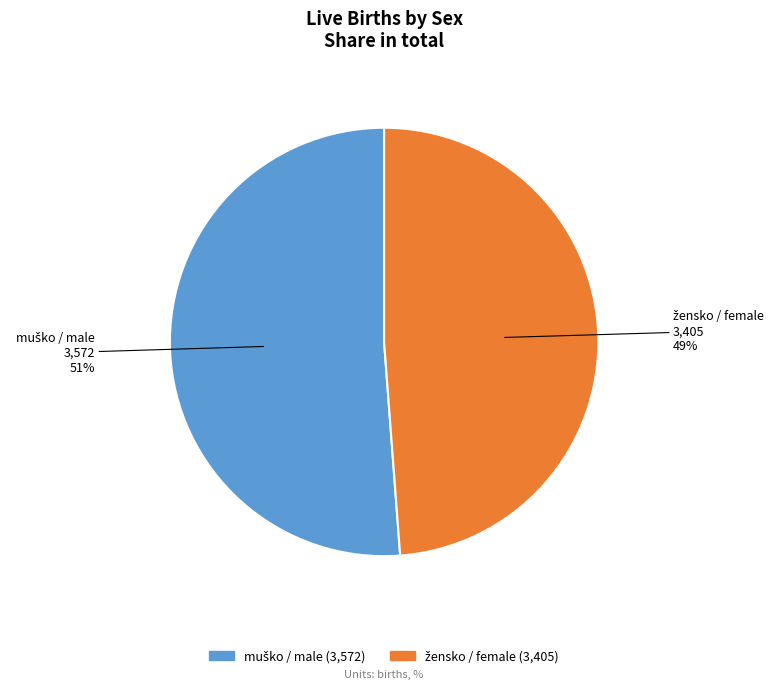

To the nearest percent, what is the difference between the largest and smallest slice percentages?

2%